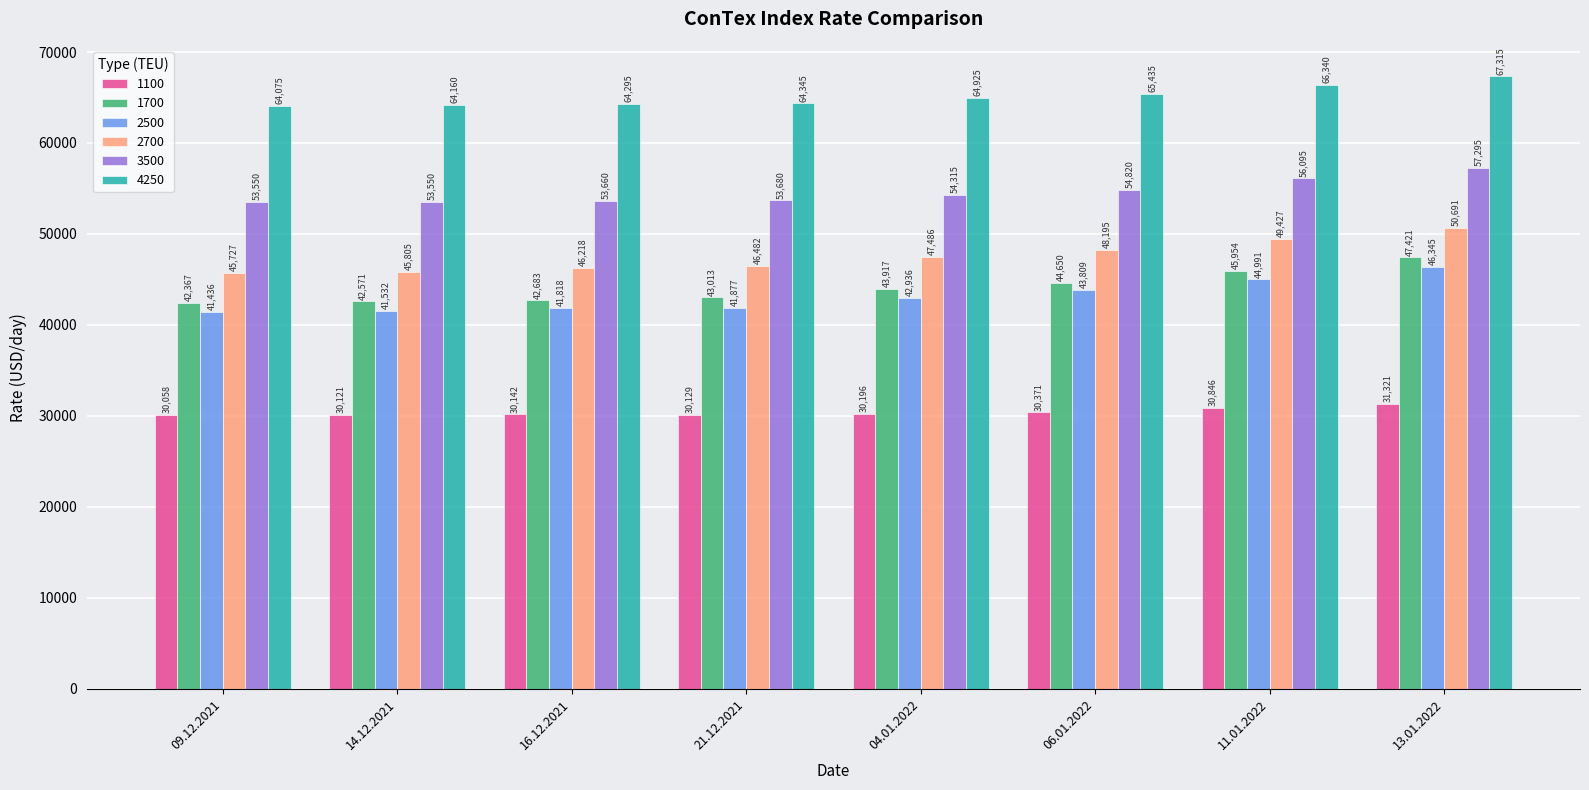

Count the number of categories in the chart.

8